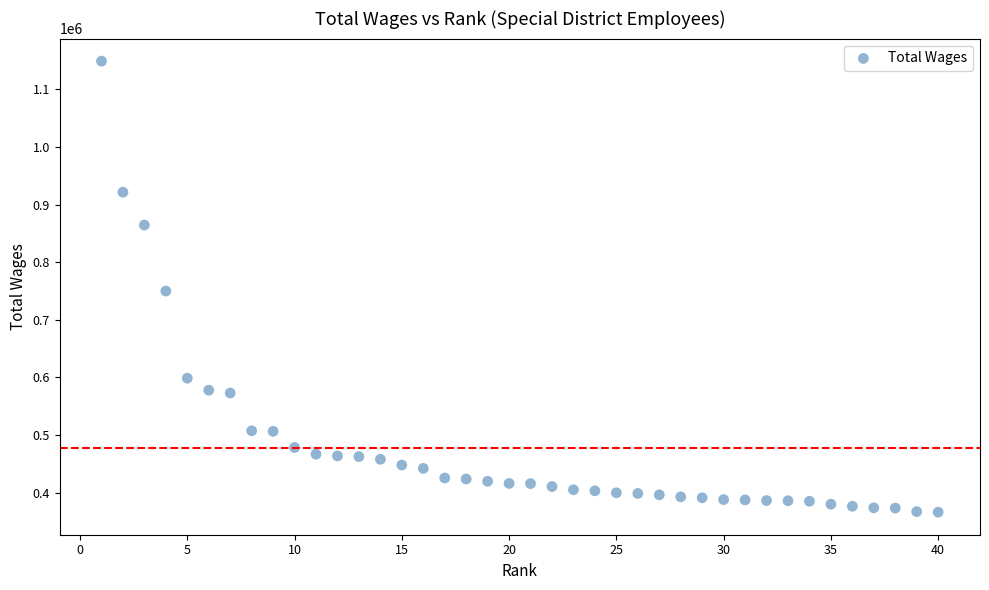

What is the range of Y values (max minus min)?

782340.0